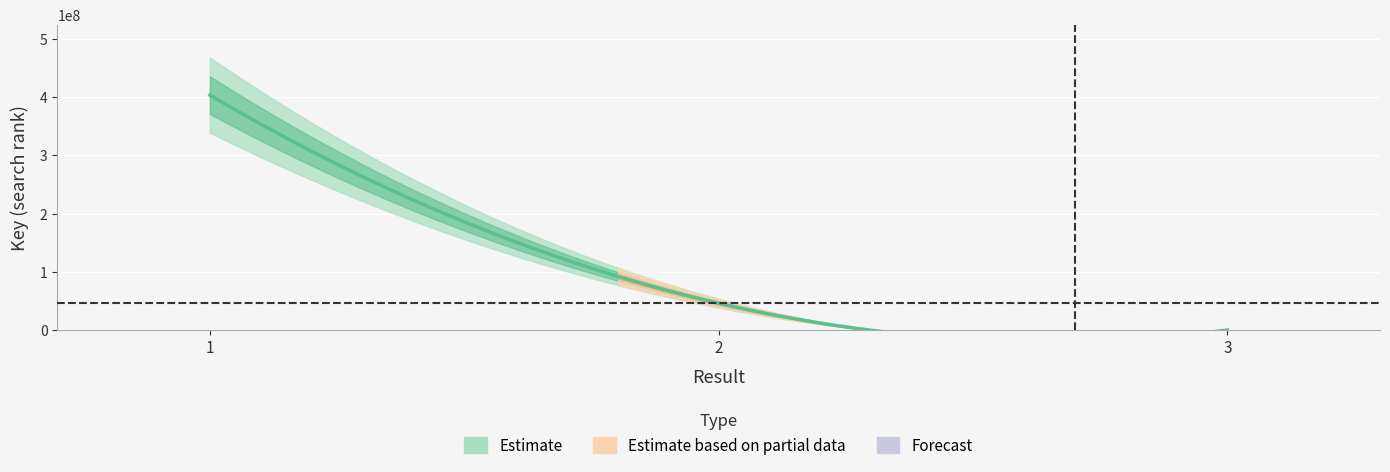

Between 2 and 1, which is larger?

1